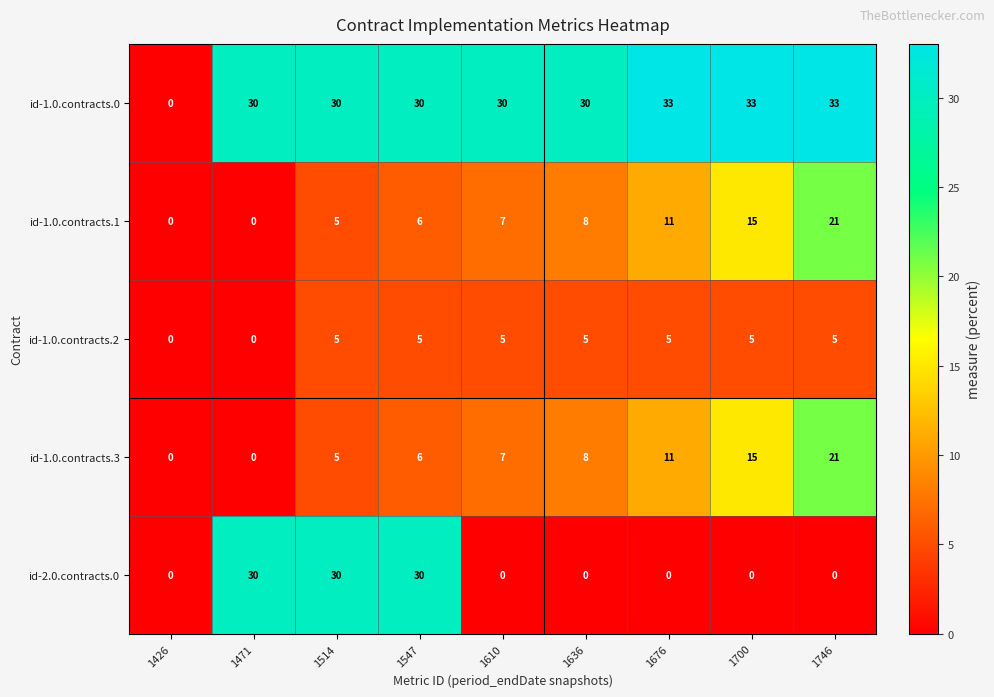

How many categories are shown in the chart?

9